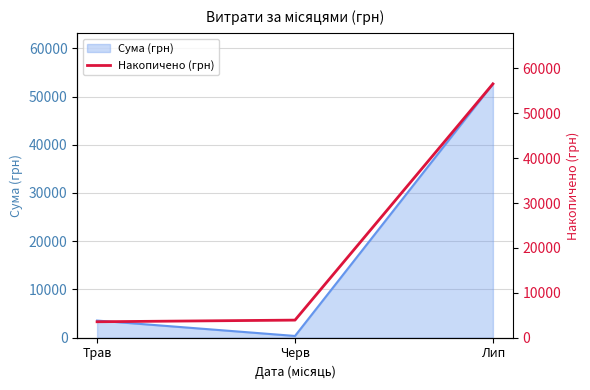

Rank the categories by Сума (грн) value from highest to lowest.

Лип, Трав, Черв